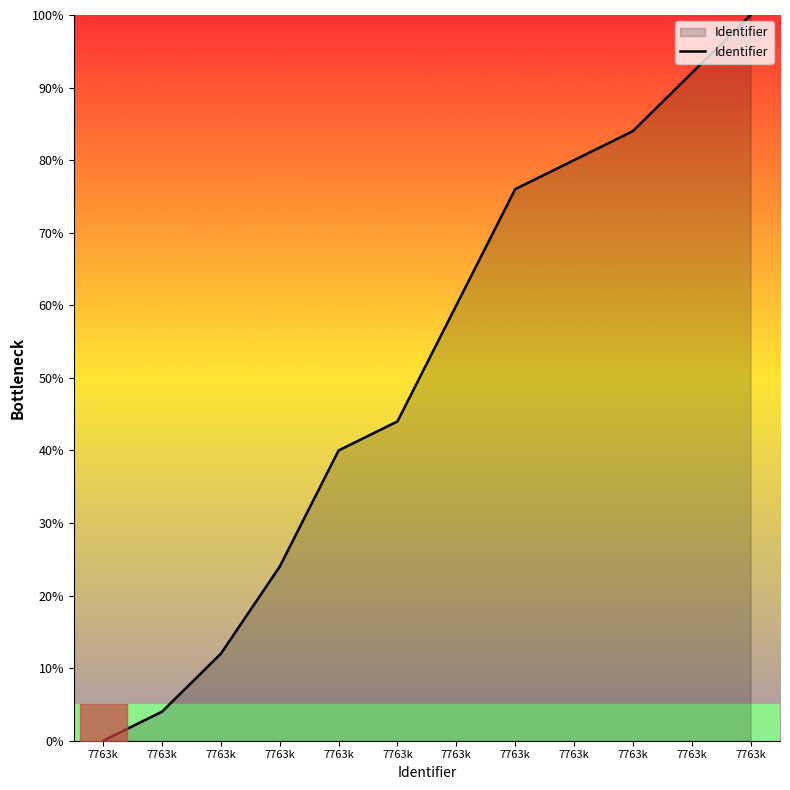

What is the average value?

51